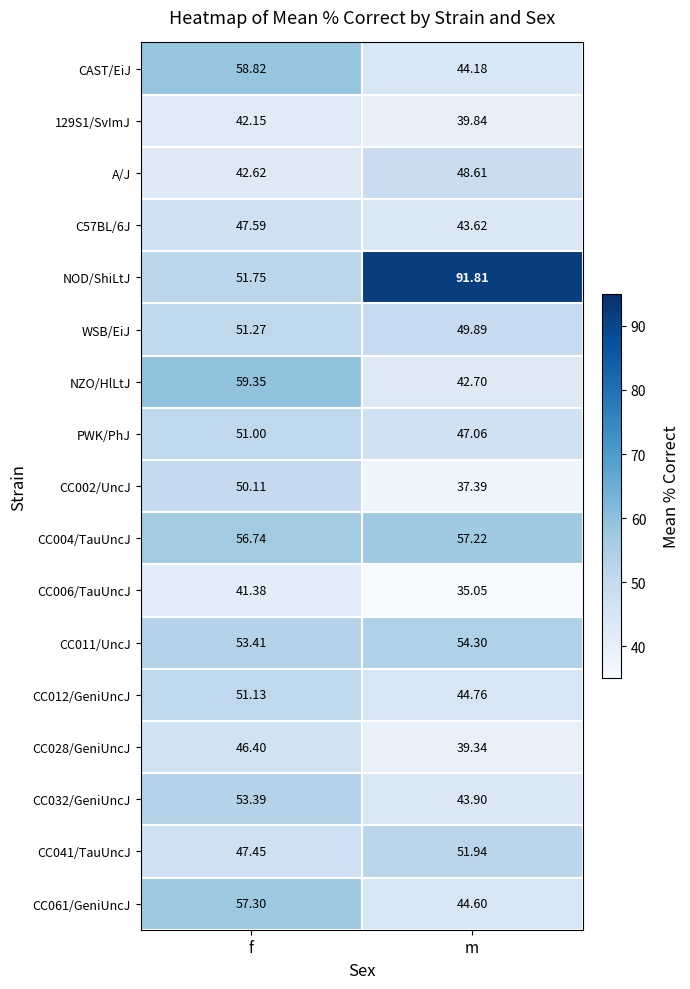

Which series changed the most between f and m?

NOD/ShiLtJ